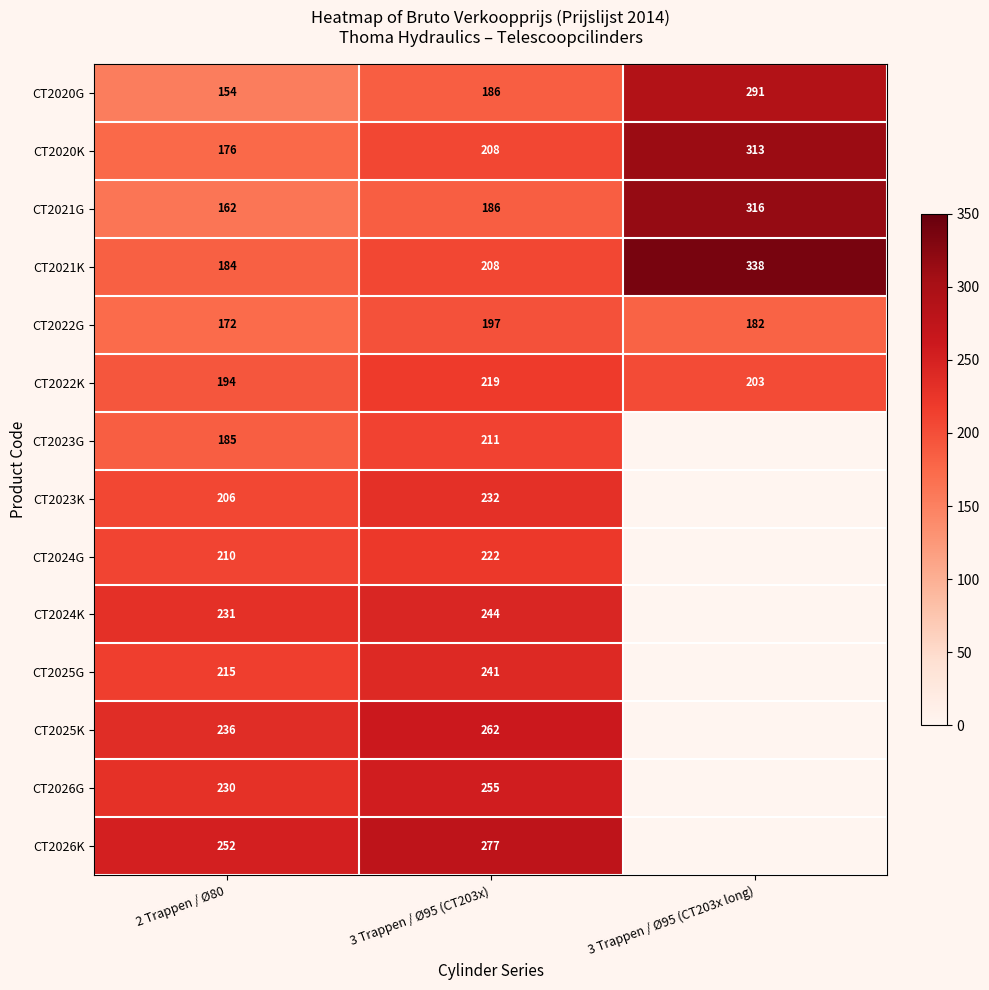

How many data points does each series have?

3